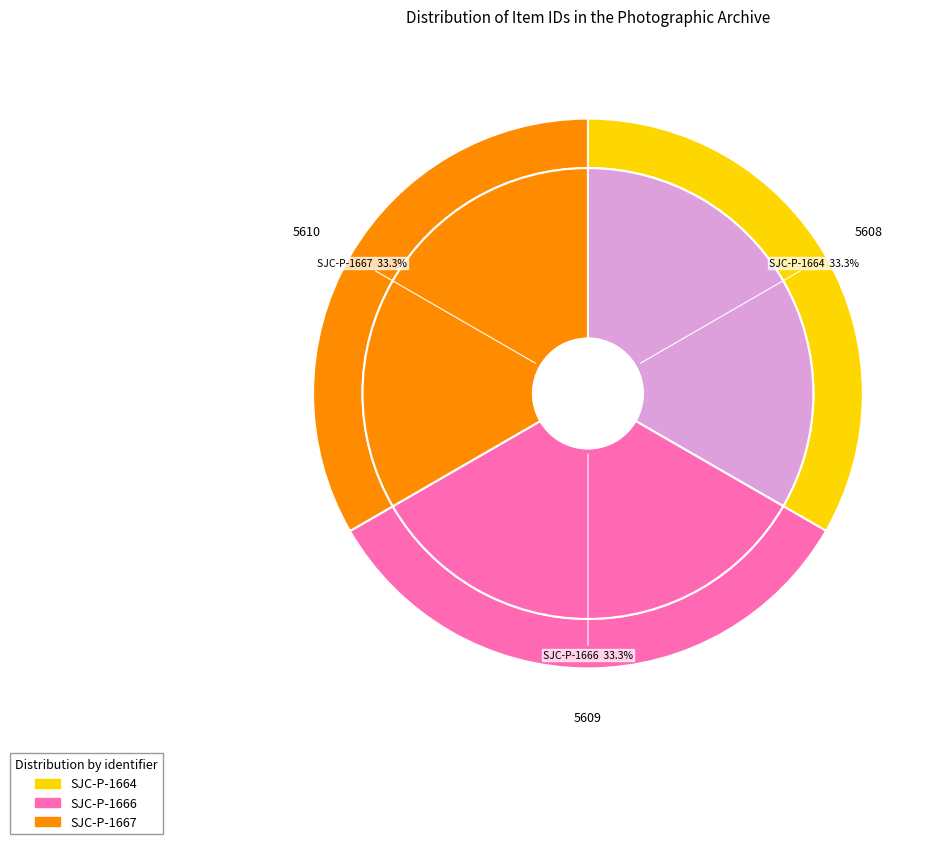

How many slices are in this pie chart?

3